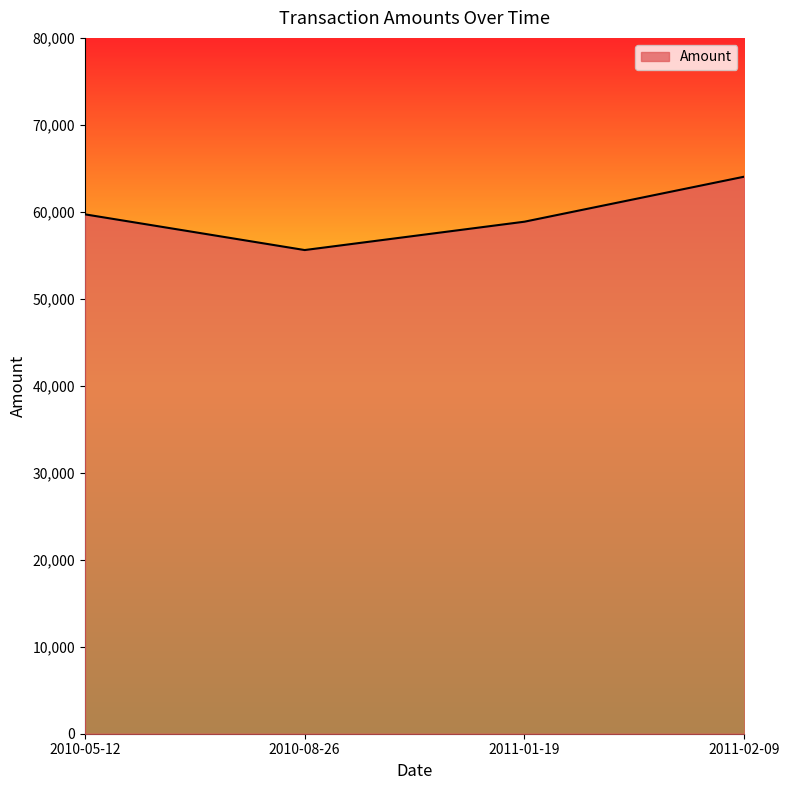

Does the chart have visible grid lines?

No